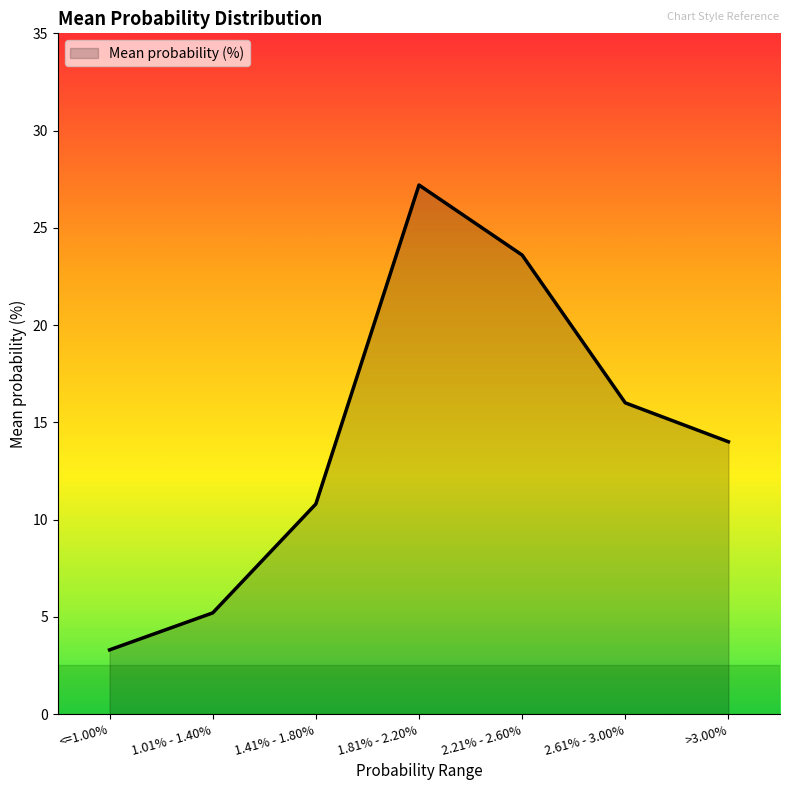

What is the difference between the maximum and second lowest values?

22.0